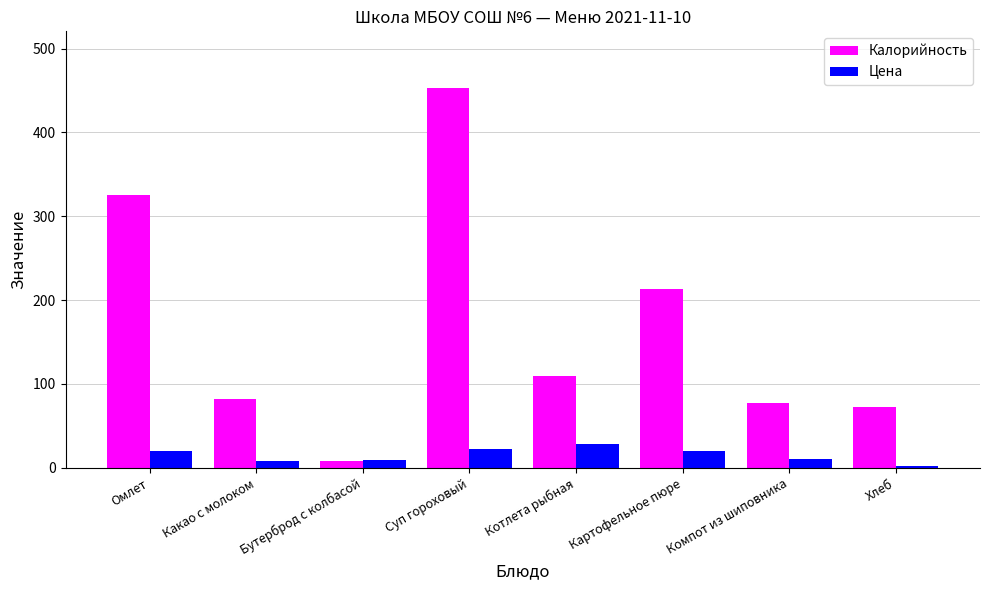

Where does the Цена series first go above 19?

Омлет